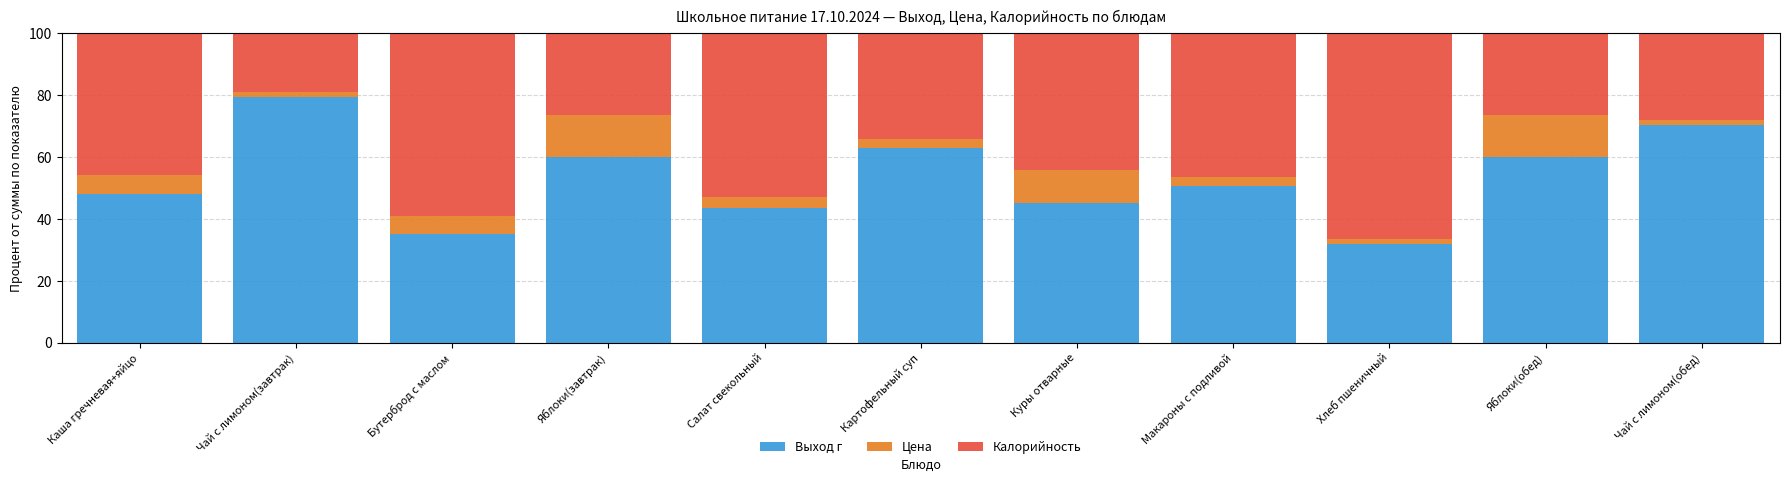

At which label does Выход г first exceed 50?

Чай с лимоном(завтрак)